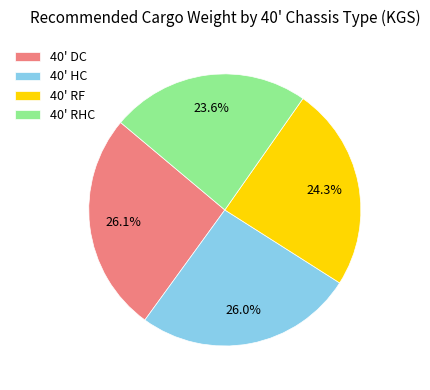

What is the total percentage of 40' RHC and 40' RF?

47.9%